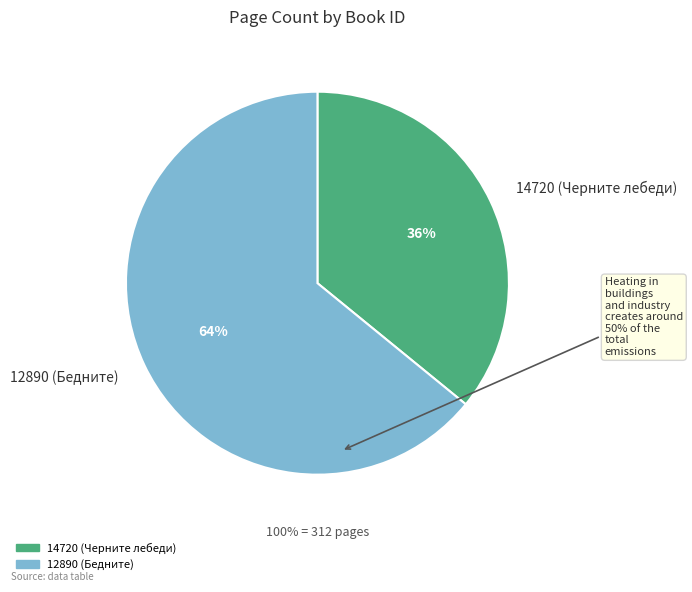

What is the majority slice?

12890 (Бедните)